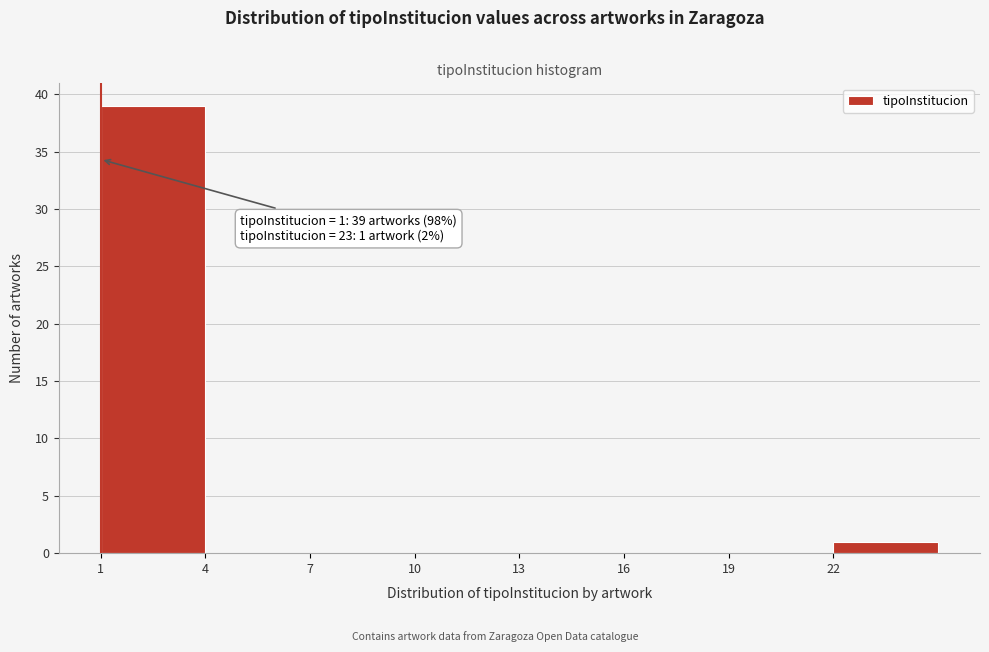

Over which range of the x-axis is the bar tallest?

1 to 4